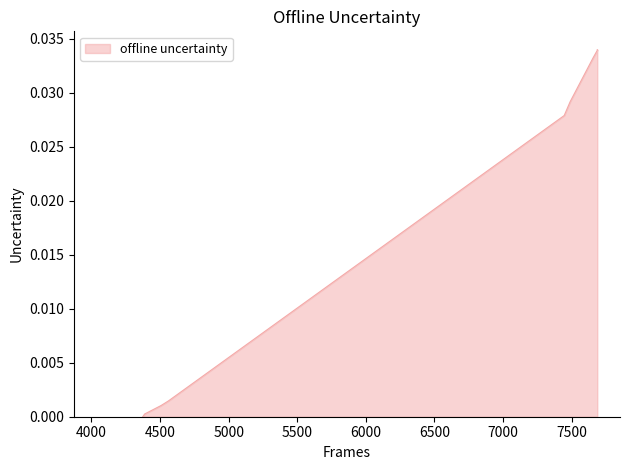

How many data points are above 0?

9